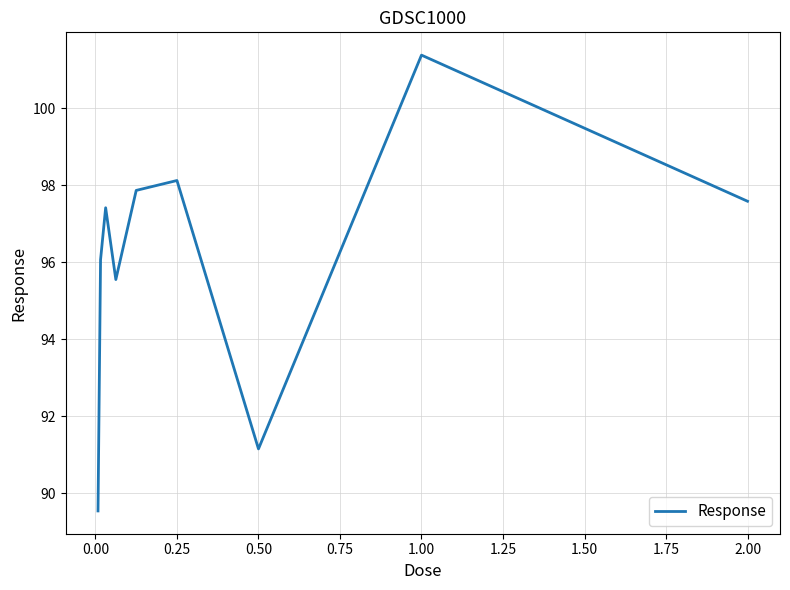

What is the difference between the maximum and minimum values?

11.8